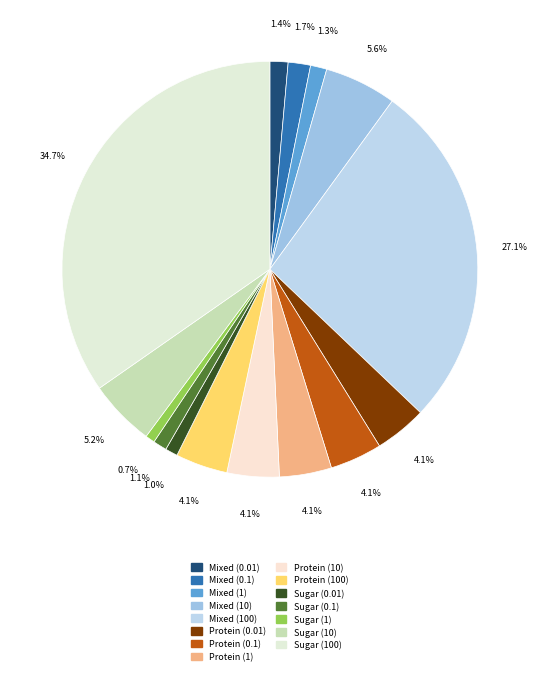

Is it true that Sugar (100) is 25% of the pie?

False